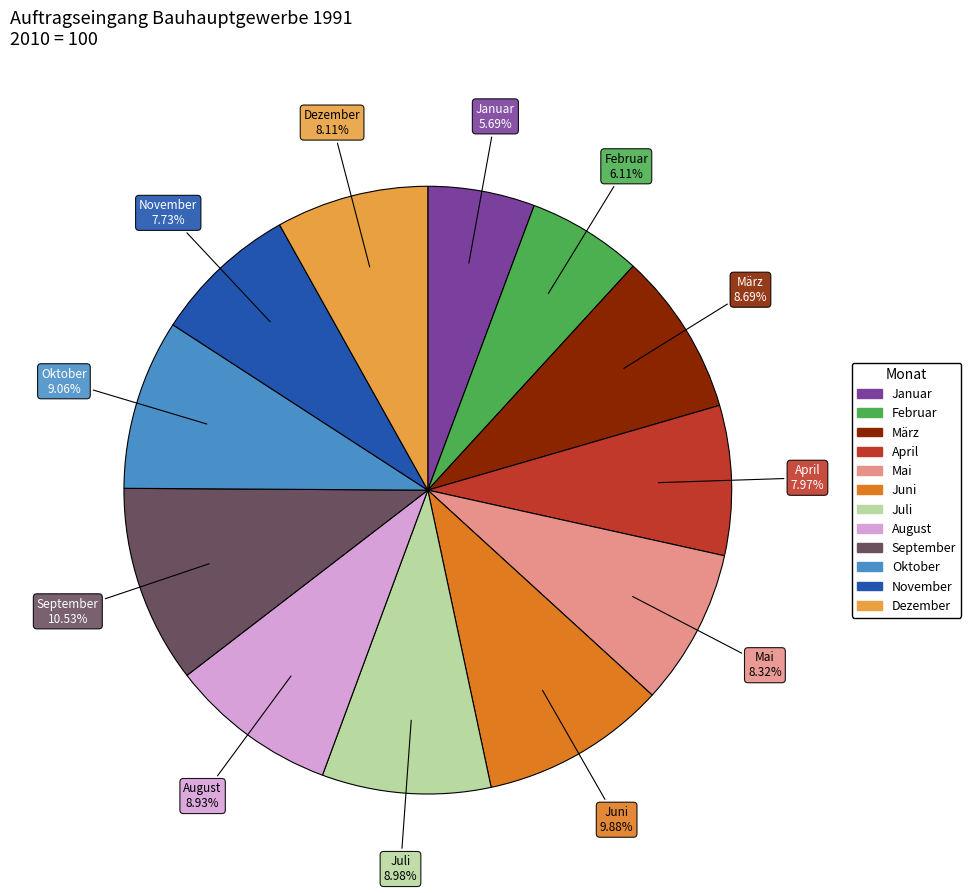

True or false: September accounts for 11% of the total.

True